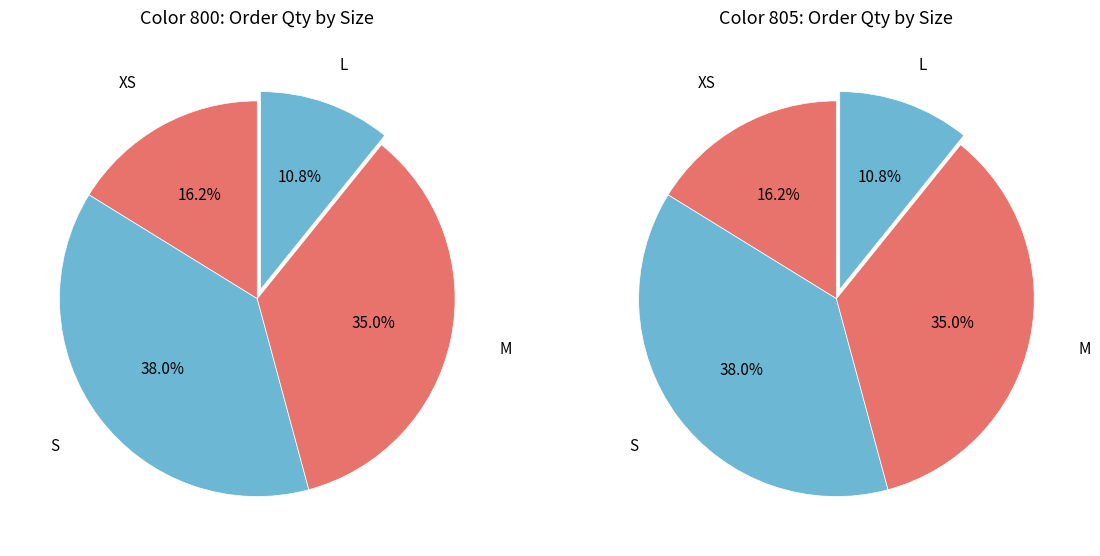

Does 5 represent more than half of the total?

No